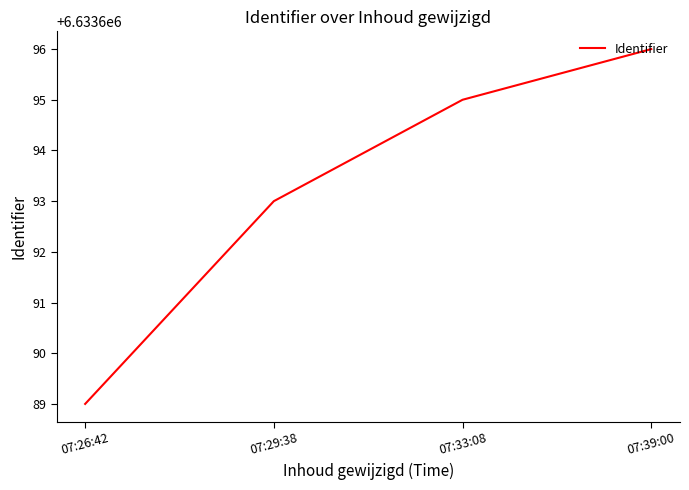

Reading right to left, what are all the values shown in this chart?

6633696	6633695	6633693	6633689